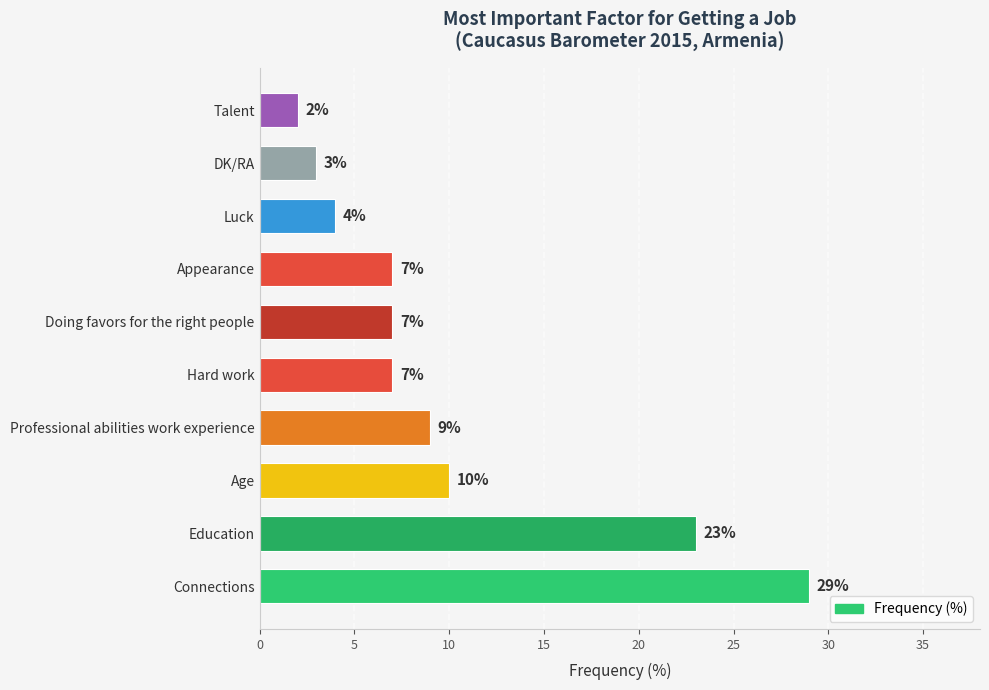

Reading bottom to top, what are all the values shown in this chart?

Connections=29	Education=23	Age=10	Professional abilities work experience=9	Hard work=7	Doing favors for the right people=7	Appearance=7	Luck=4	DK/RA=3	Talent=2